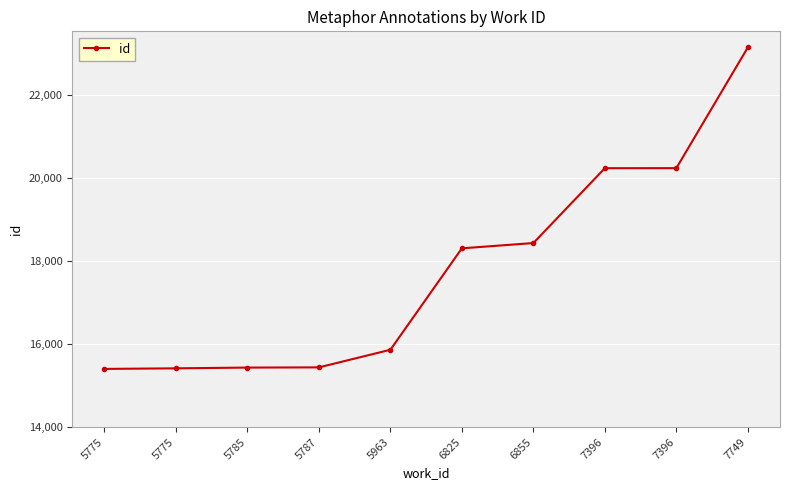

How many series are shown in this chart?

1